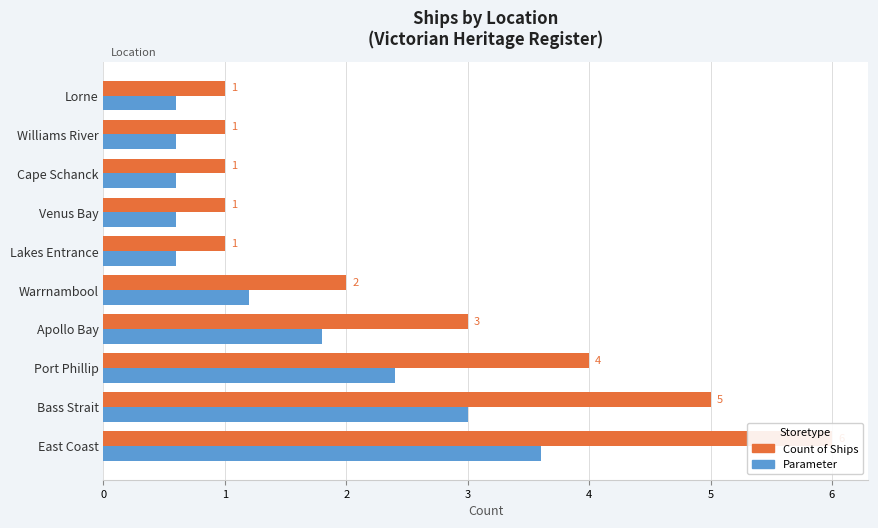

What is the minimum value for Count of Ships?

1.0